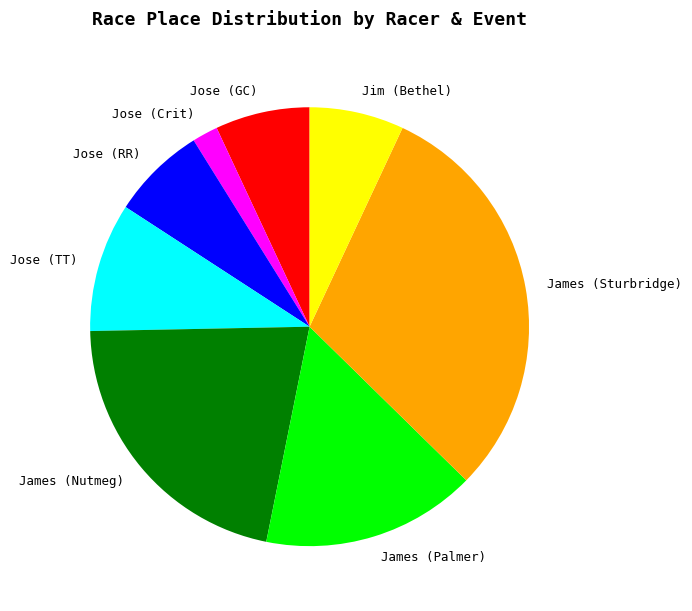

Do James (Sturbridge) and Jim (Bethel) together represent more than half of the pie?

No